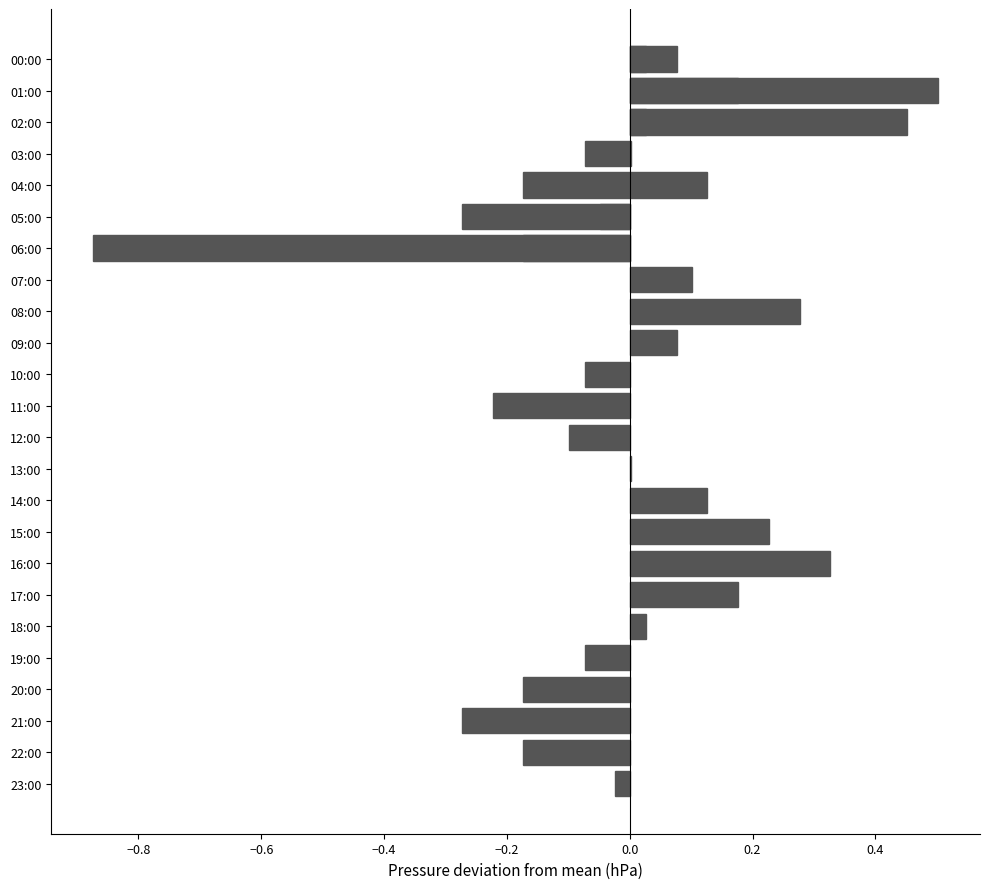

Reading left to right, transcribe all the data shown in this chart.

0.0	0.5	0.5	0.0	0.1	-0.0	-0.2	0.1	0.3	0.1	-0.1	-0.2	-0.1	0.0	0.1	0.2	0.3	0.2	0.0	-0.1	-0.2	-0.3	-0.2	-0.0	0.1	0.2	0.0	-0.1	-0.2	-0.3	-0.9